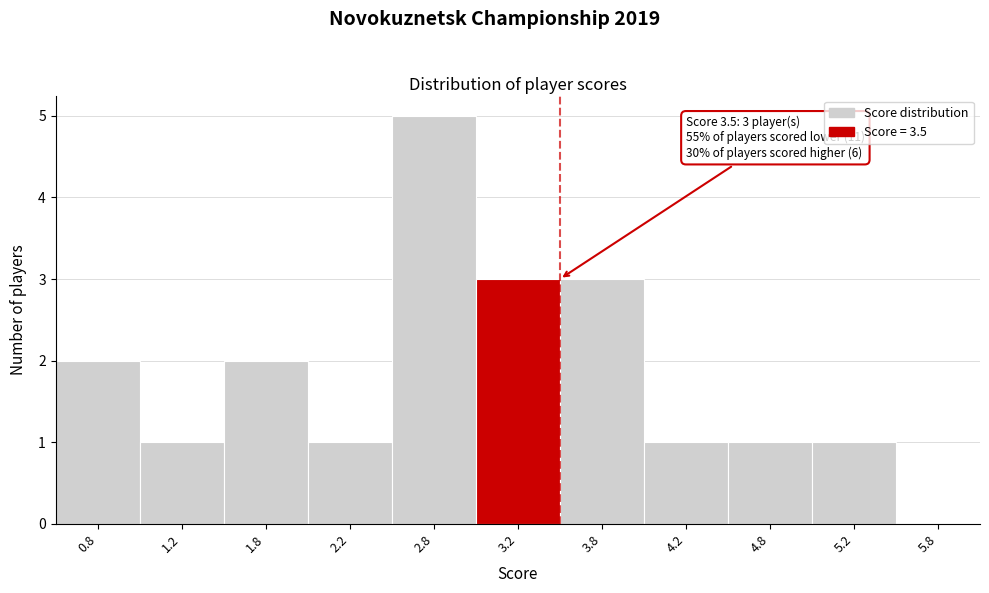

Reading right to left, what are all the values shown in this chart?

5.8=0	5.2=1	4.8=1	4.2=1	3.8=3	3.2=3	2.8=5	2.2=1	1.8=2	1.2=1	0.8=2